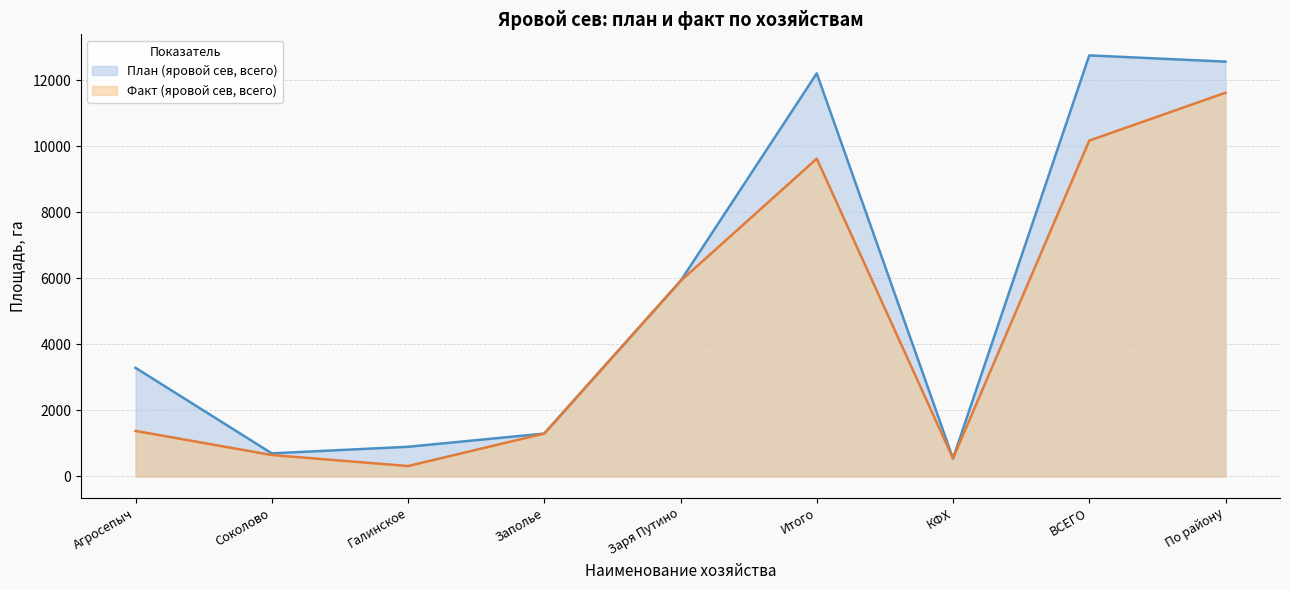

What is the maximum value shown in the chart?

12760